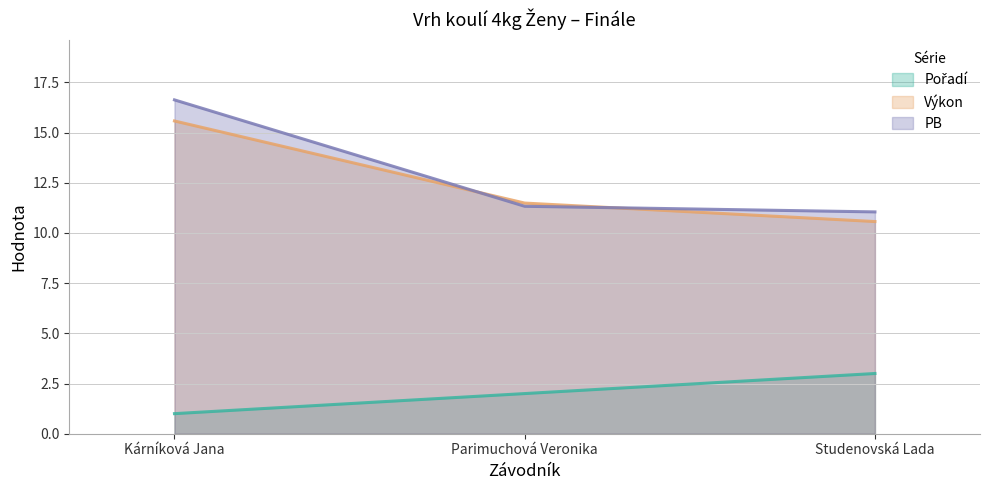

Where does the Výkon series first go above 11?

Kárníková Jana